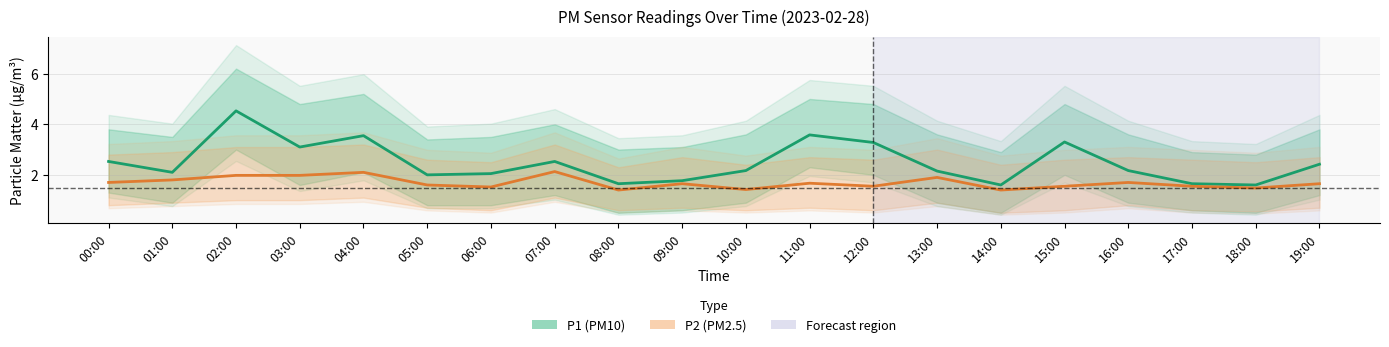

True or false: P2 and P1 intersect in this chart.

False